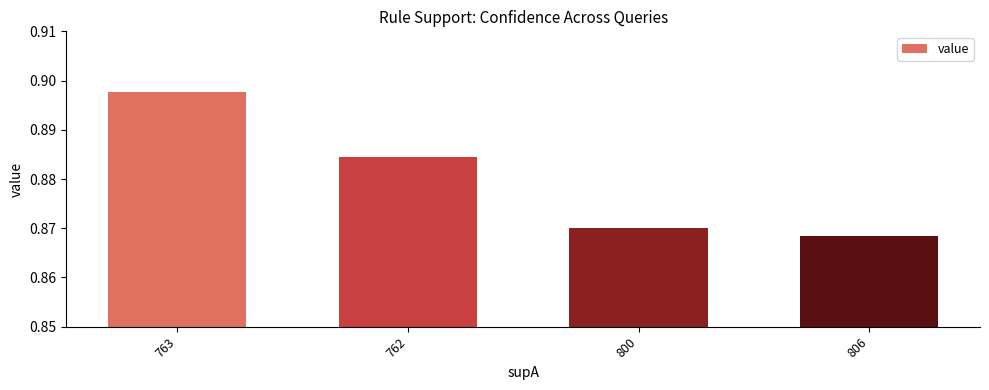

The chart shows a value of 1.5 at 762. True or false?

False